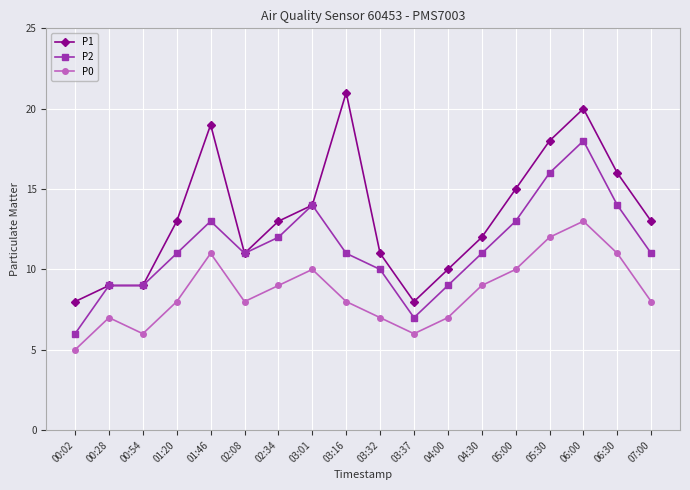

The value of P2 at 05:30 is 16. True or false?

True